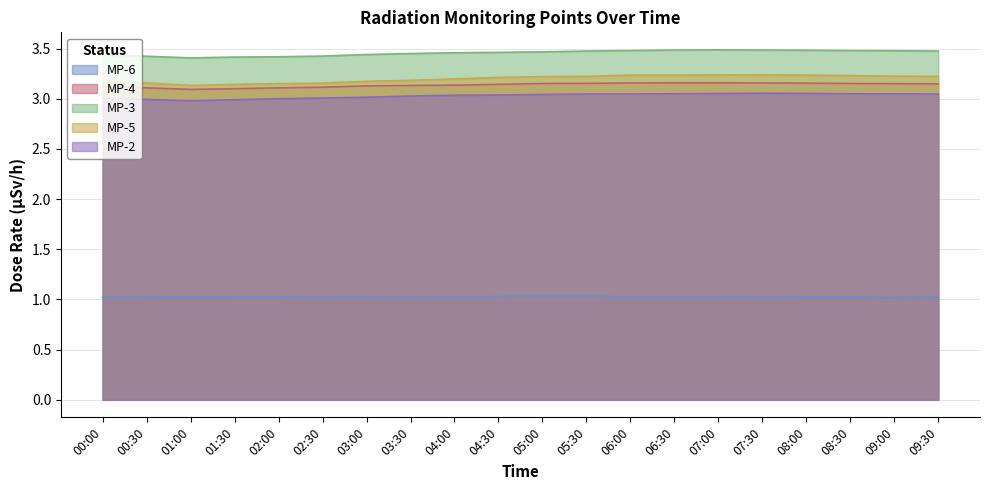

At 02:00, list the series in order from largest to smallest.

MP-3, MP-5, MP-4, MP-2, MP-6